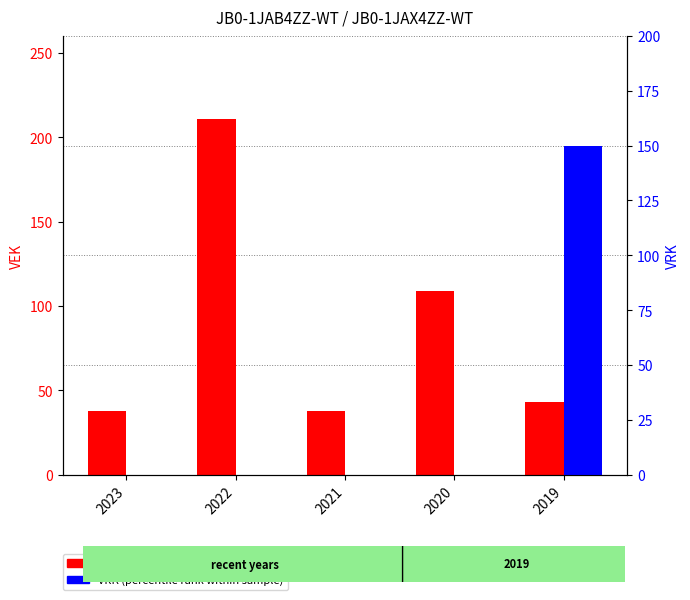

The VRK (percentile rank within sample) series shows 150 at 2019. True or false?

True